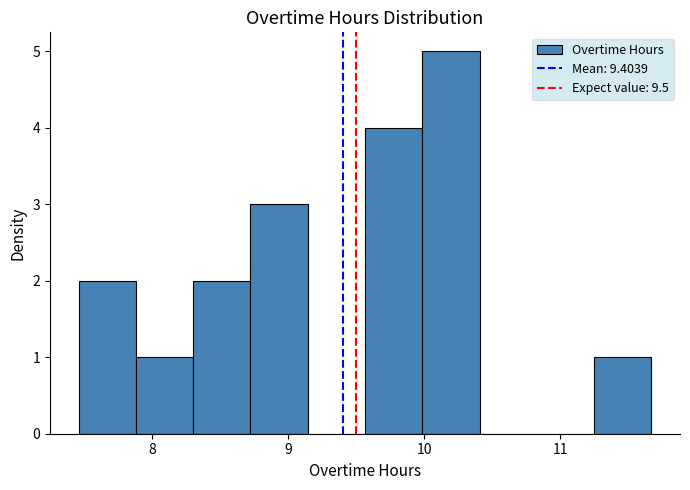

How tall is the bar that spans 9.6 to 10.0 on the x-axis? Neither the bar edges nor the heights are printed on the chart, so give them approximately, as read against the axes.

4